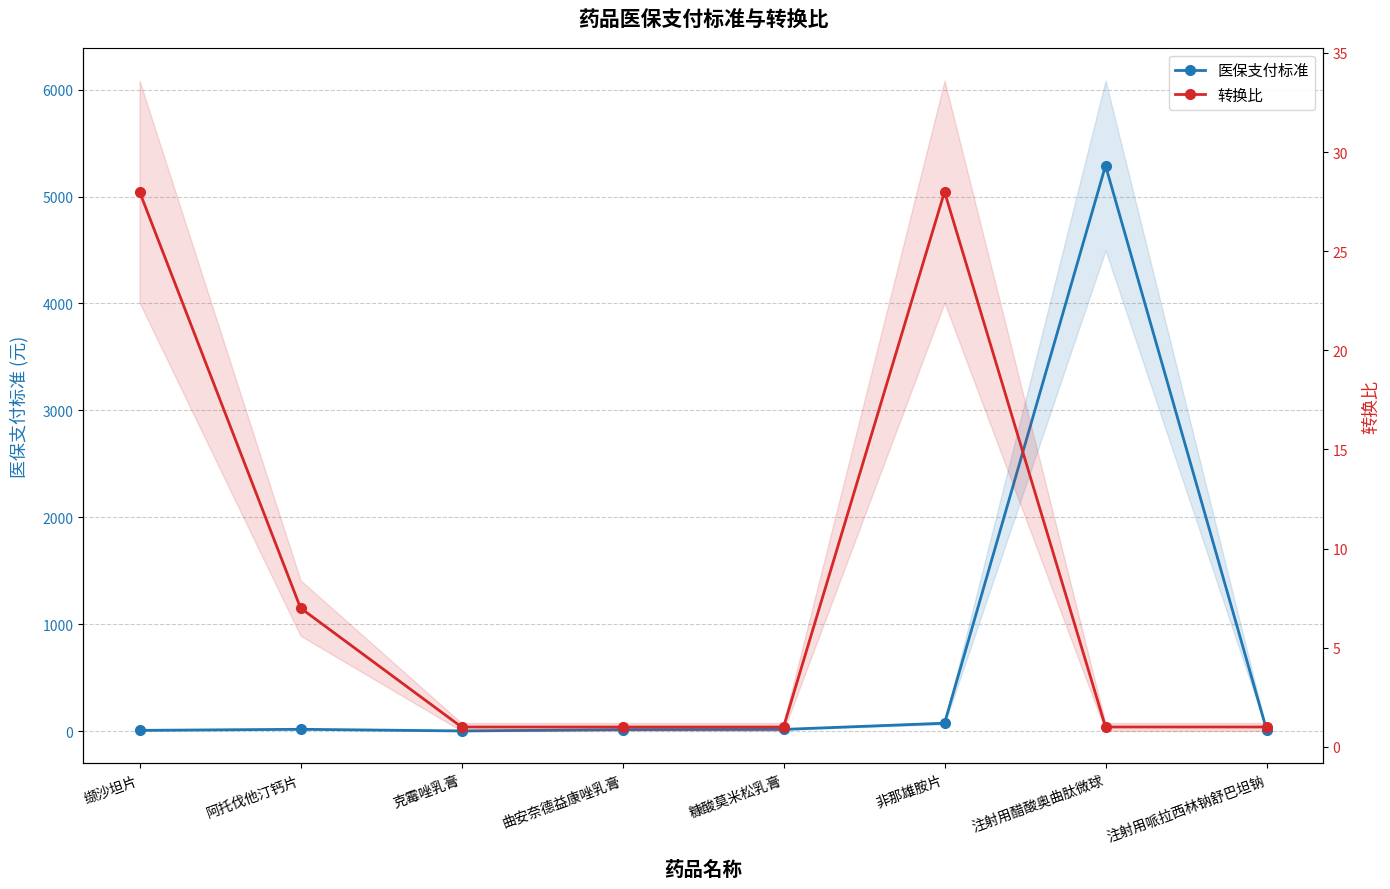

Where is the first local maximum for 转换比?

非那雄胺片